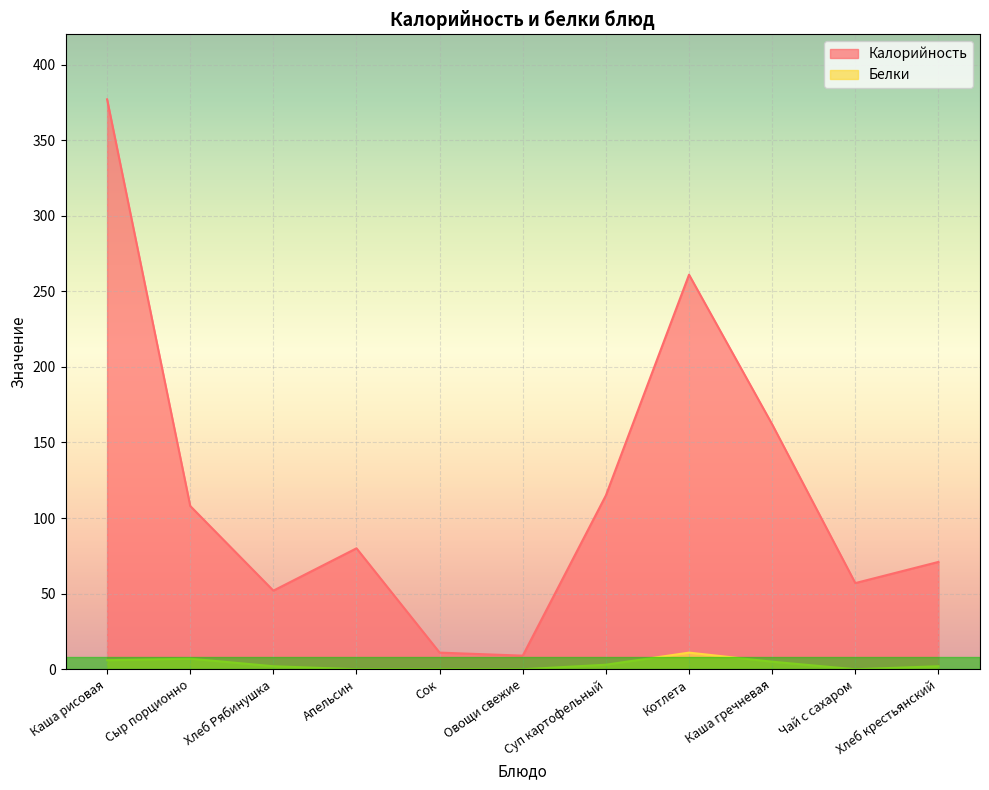

What is the total value across all series at Каша рисовая?

383